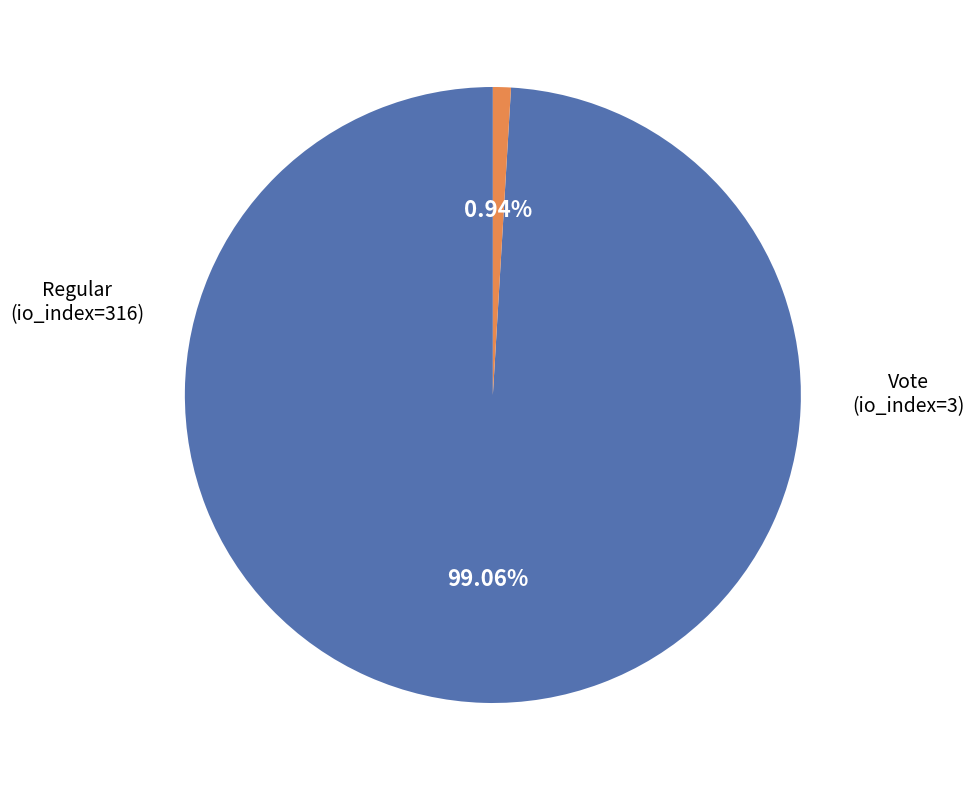

Which has a higher value, Regular or Vote?

Regular